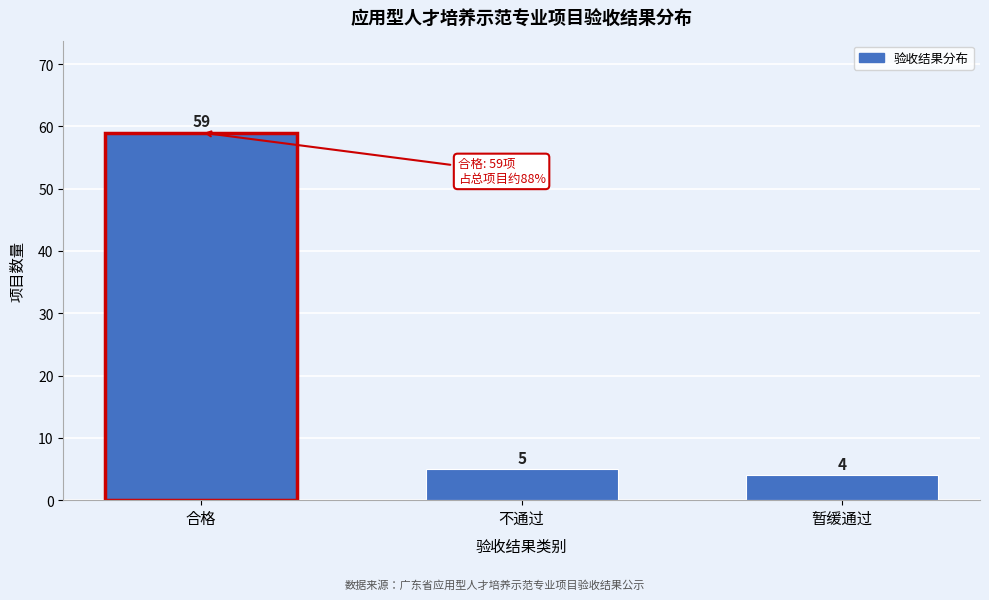

Reading left to right, extract all data points from this chart.

合格=59	不通过=5	暂缓通过=4